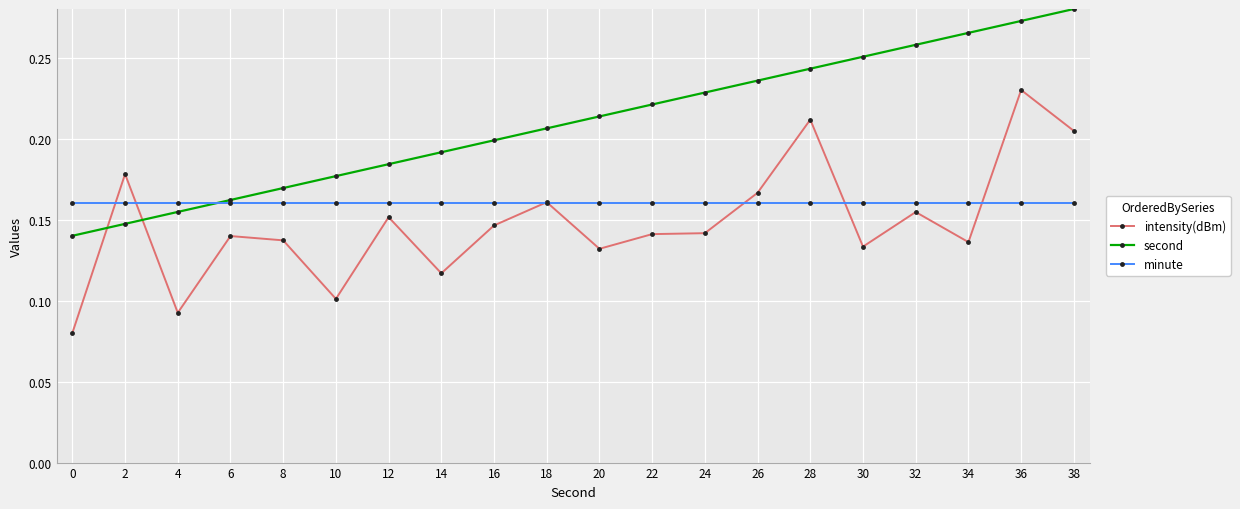

Is it true that minute equals 0.3 at 4?

False